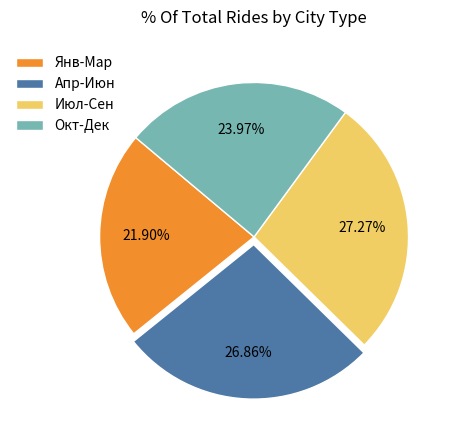

Does any single category account for the majority?

No